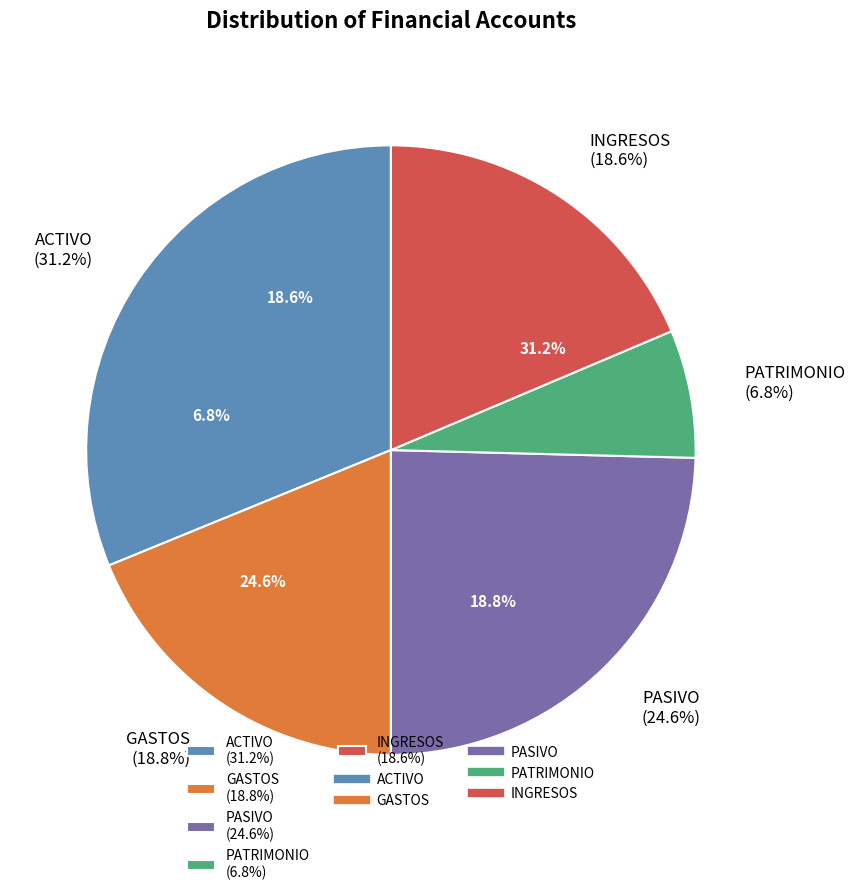

Which has a higher value, PASIVO or ACTIVO?

ACTIVO